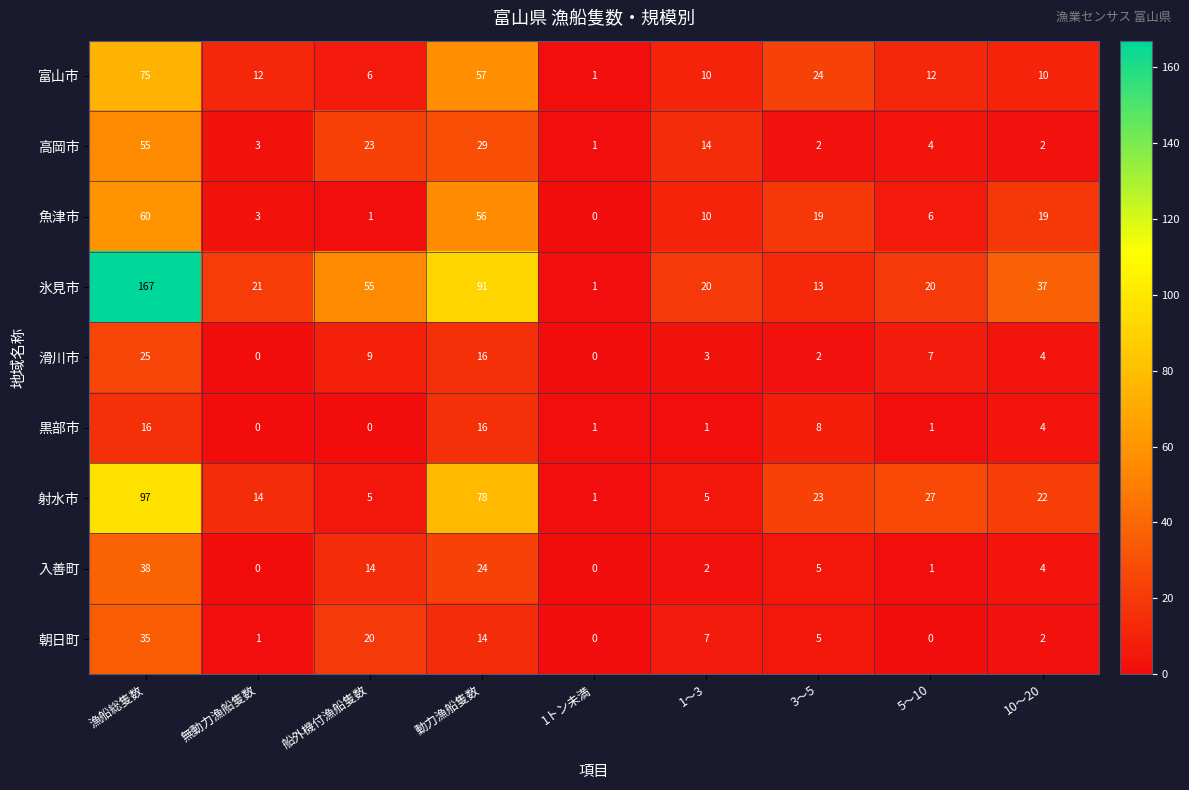

Is it true that 魚津市 equals 34 at 動力漁船隻数?

False